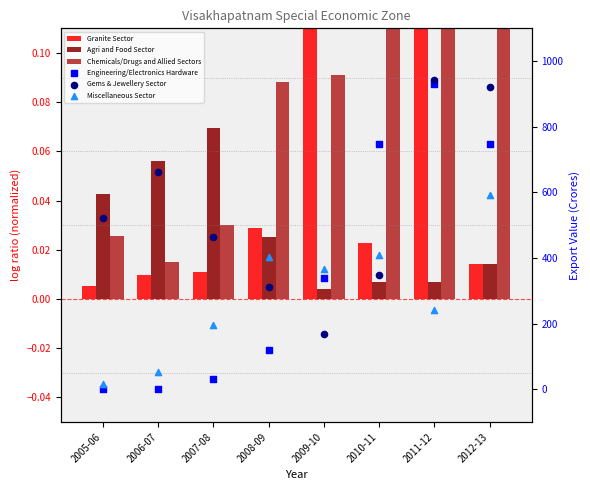

At how many categories does at least one series exceed 892?

2